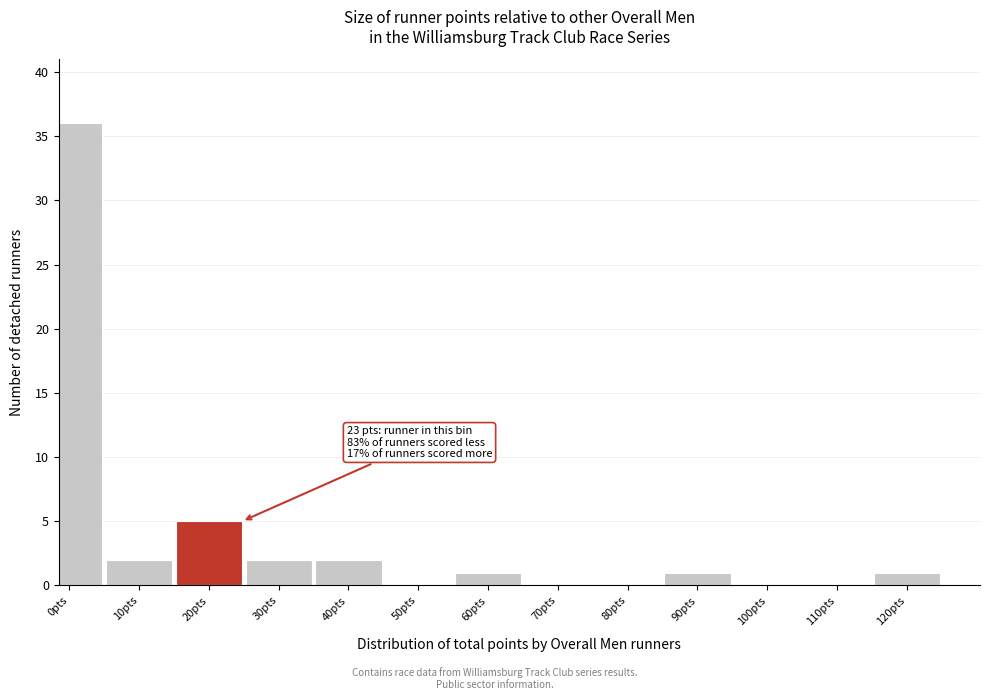

Reading left to right, what are all the values shown in this chart?

0pts=36	10pts=2	20pts=5	30pts=2	40pts=2	50pts=0	60pts=1	70pts=0	80pts=0	90pts=1	100pts=0	110pts=0	120pts=1